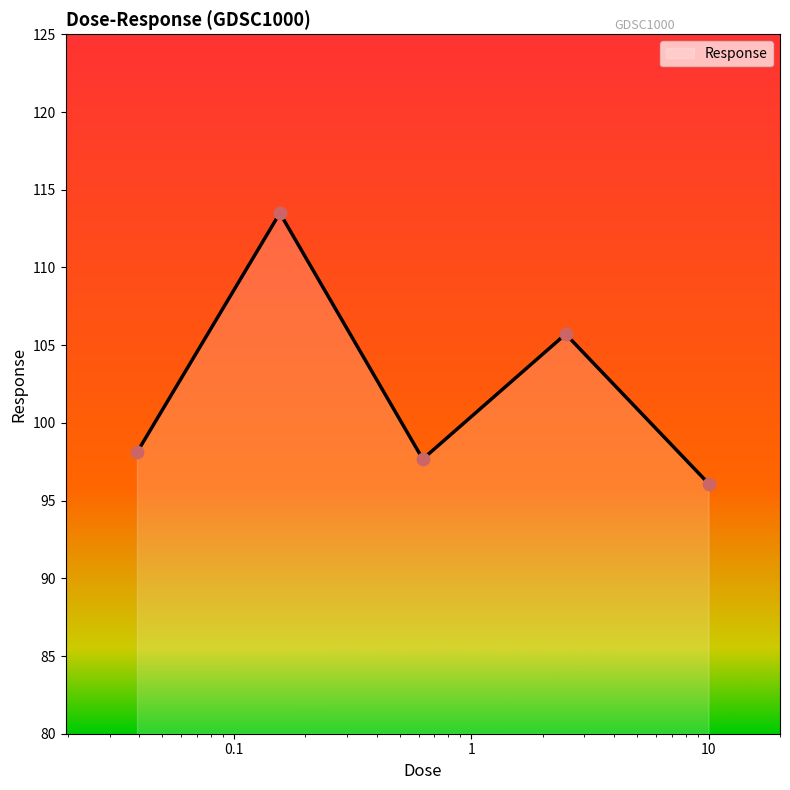

How many interior local valleys (lower than both neighbors) does the data have?

1